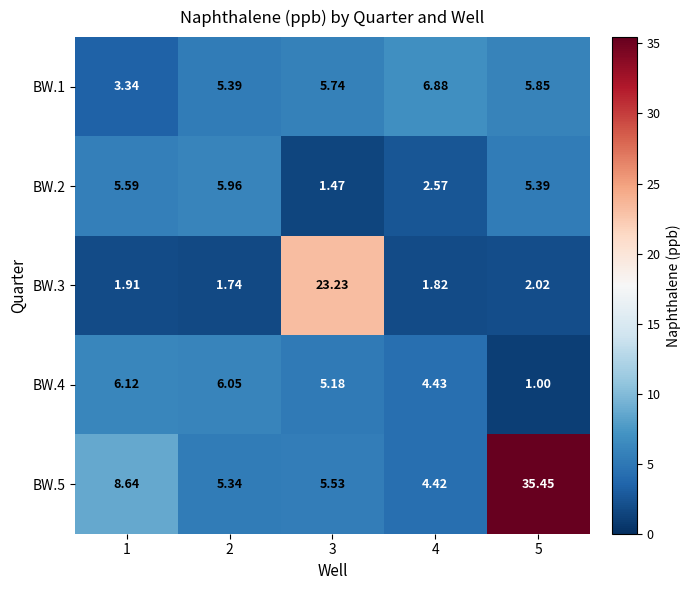

At which category is the sum across all series the highest?

5